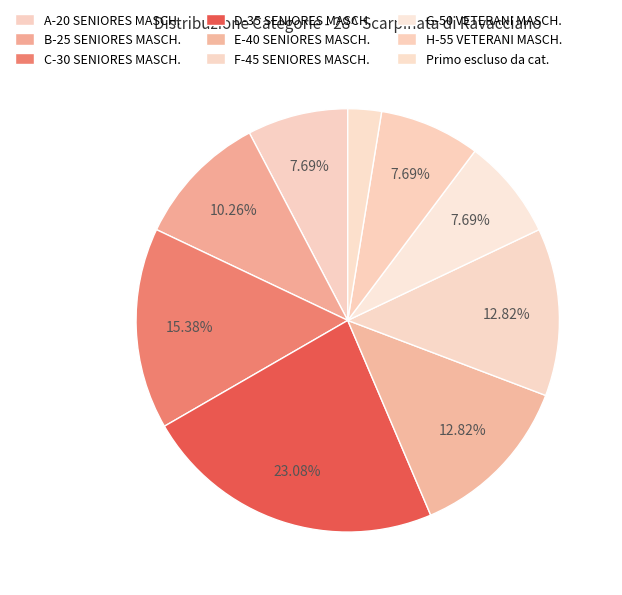

What percentage do D-35 SENIORES MASCH. and B-25 SENIORES MASCH. together represent?

33.3%